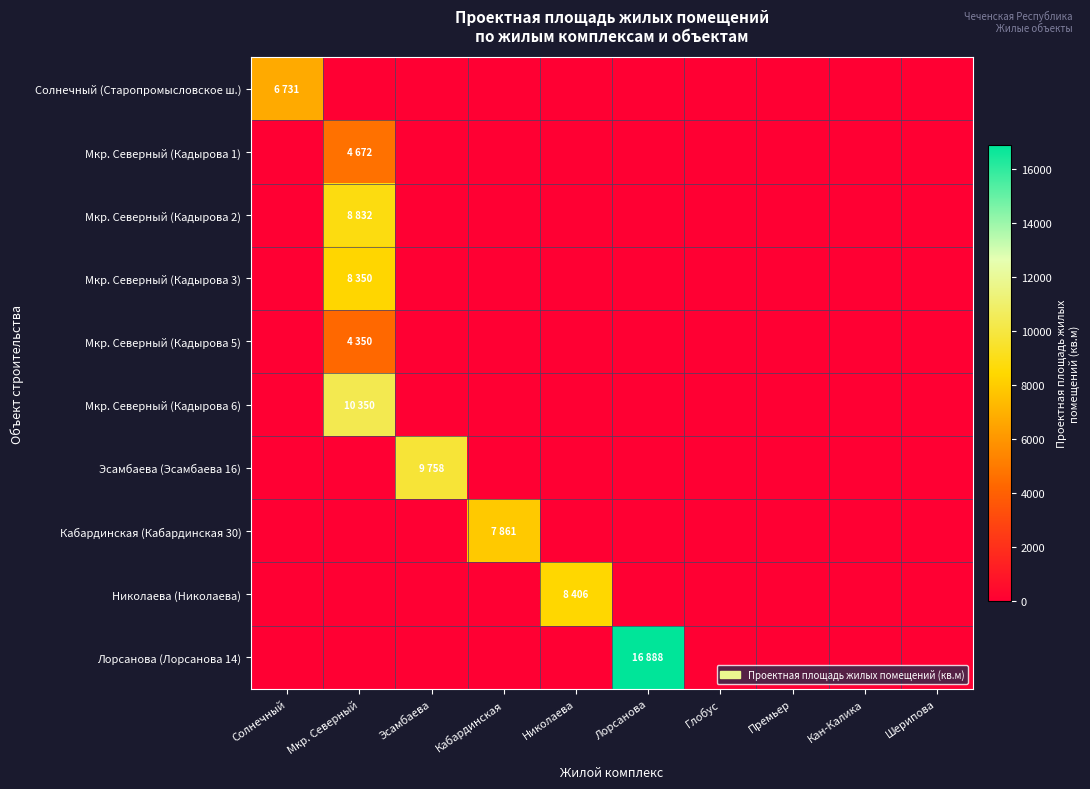

At which category is the sum across all series the highest?

Мкр. Северный